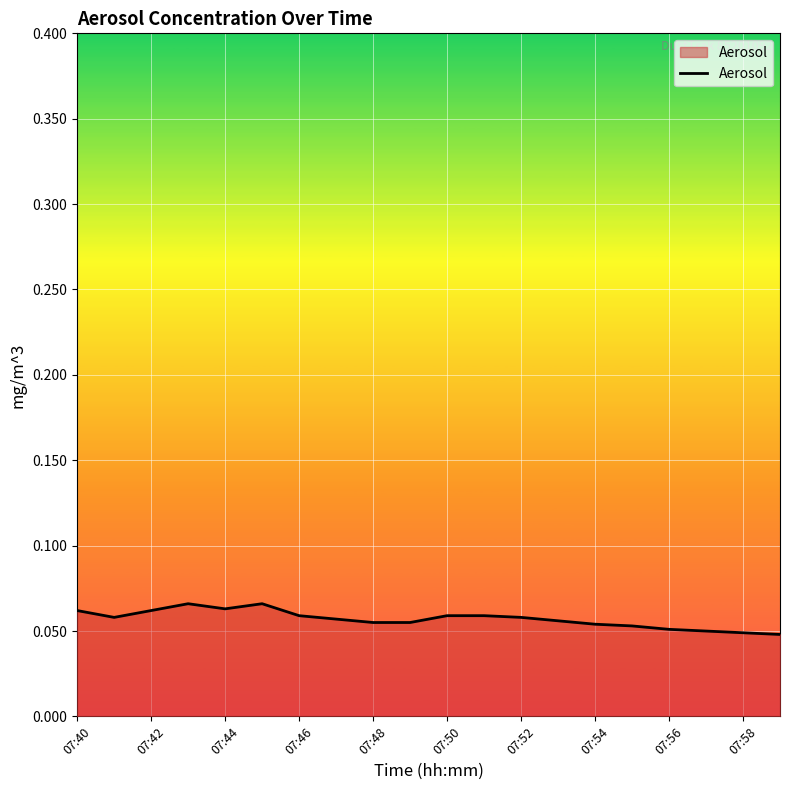

Reading left to right, extract all data points from this chart.

0.1	0.1	0.1	0.1	0.1	0.1	0.1	0.1	0.1	0.1	0.1	0.1	0.1	0.1	0.1	0.1	0.1	0.1	0.0	0.0